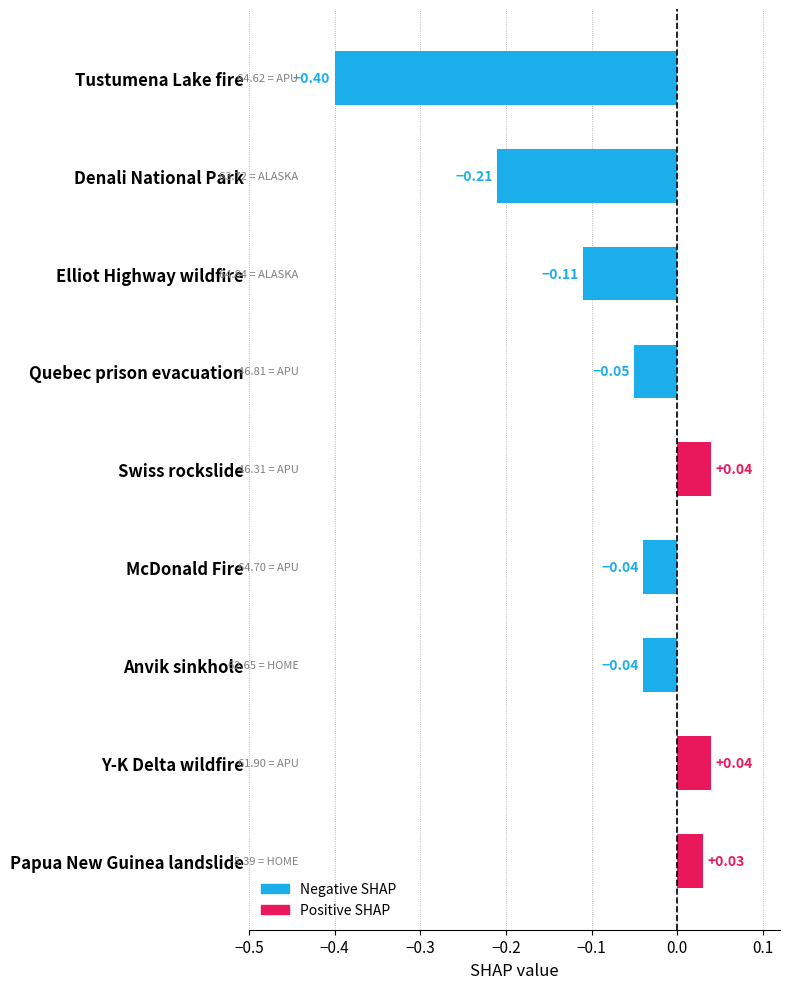

What is the label of the 8th bar from the top?

Y-K Delta wildfire